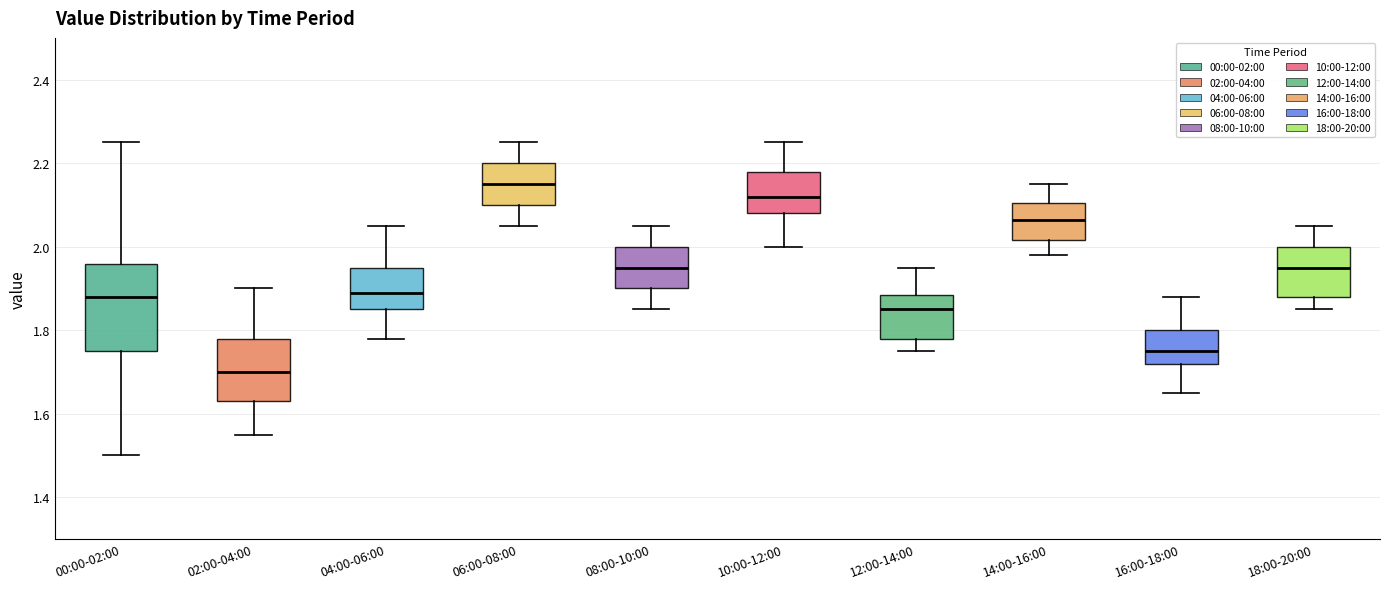

Which box is the tallest, from its lower edge to its upper edge?

00:00-02:00